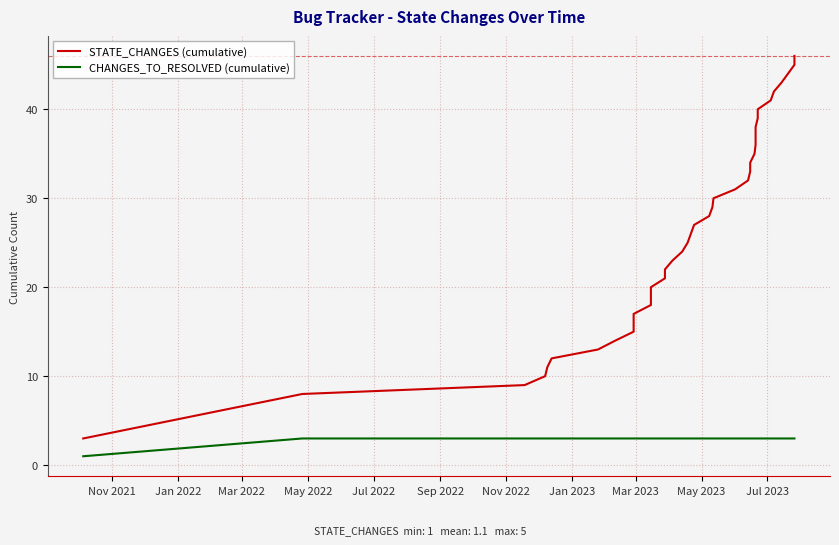

Does the chart display data point markers on the line(s)?

No